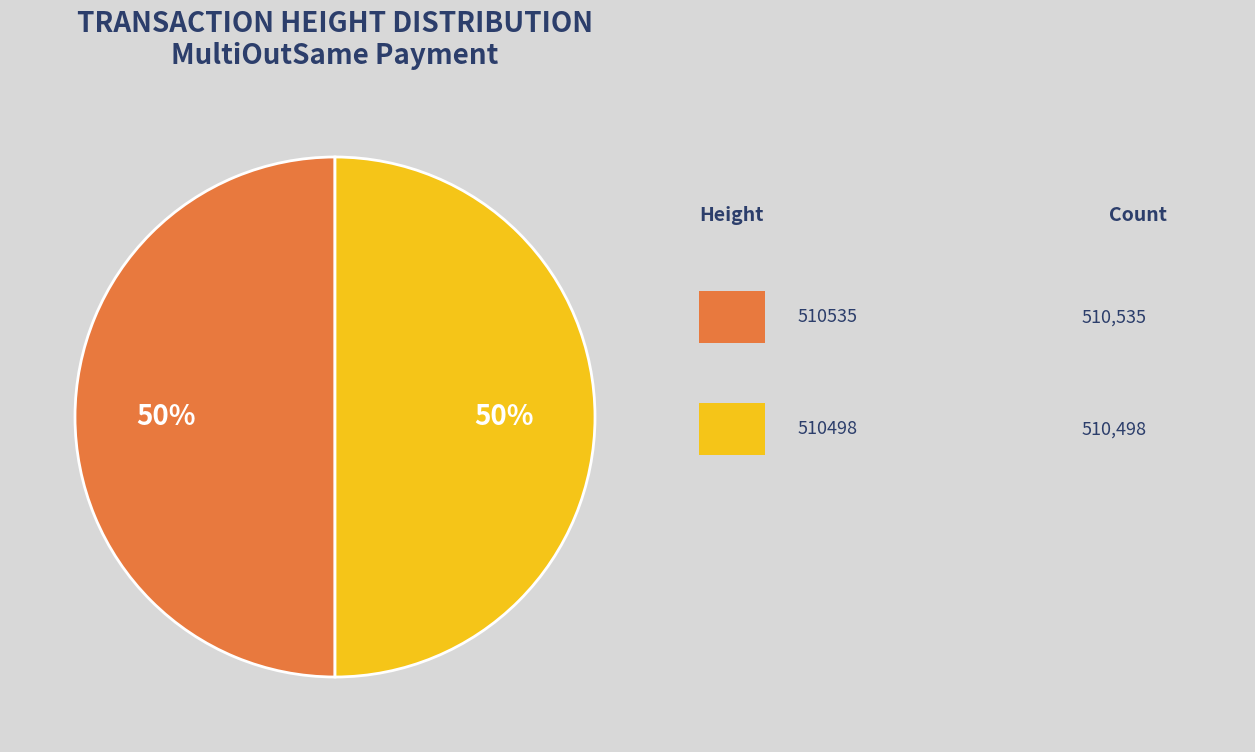

To the nearest percent, what is the average slice percentage?

50%